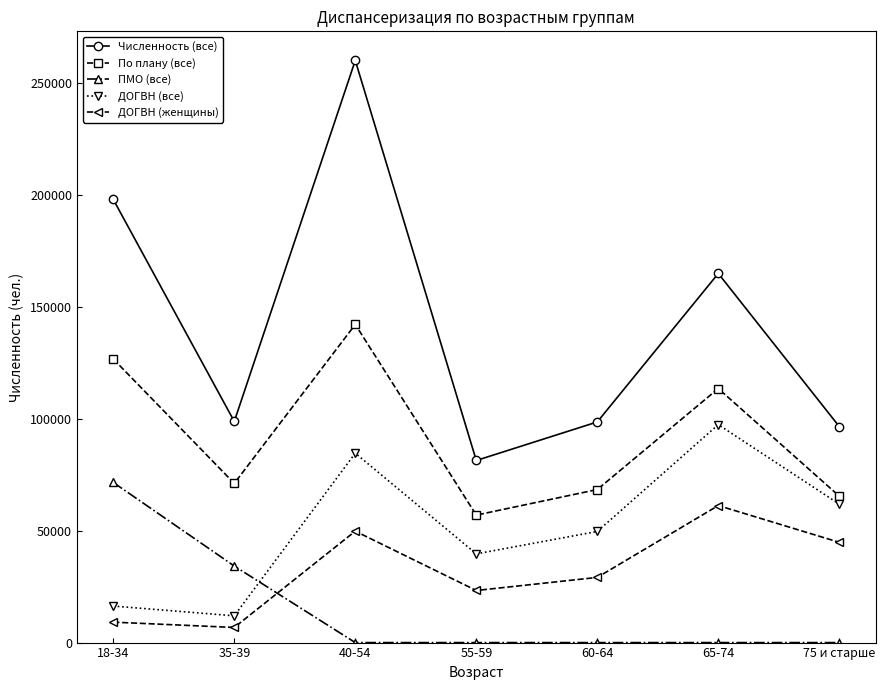

What is the label of the 2nd point from the right?

65-74